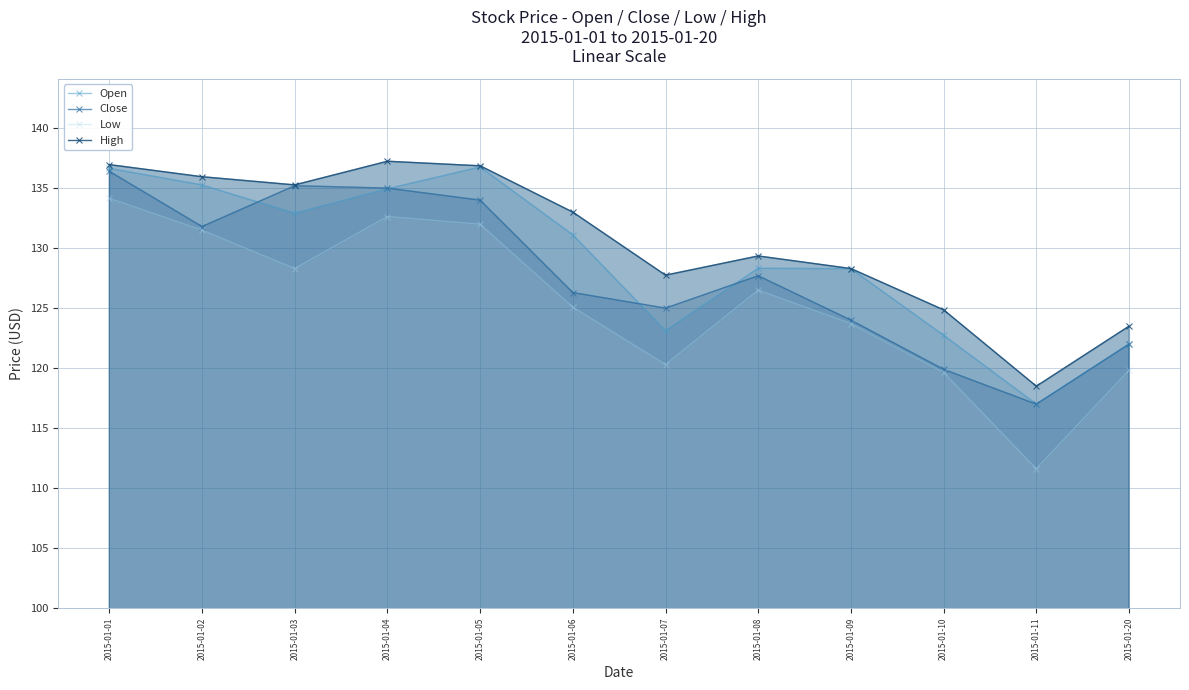

Which series ends up on top after the final intersection of Open and Close?

Open